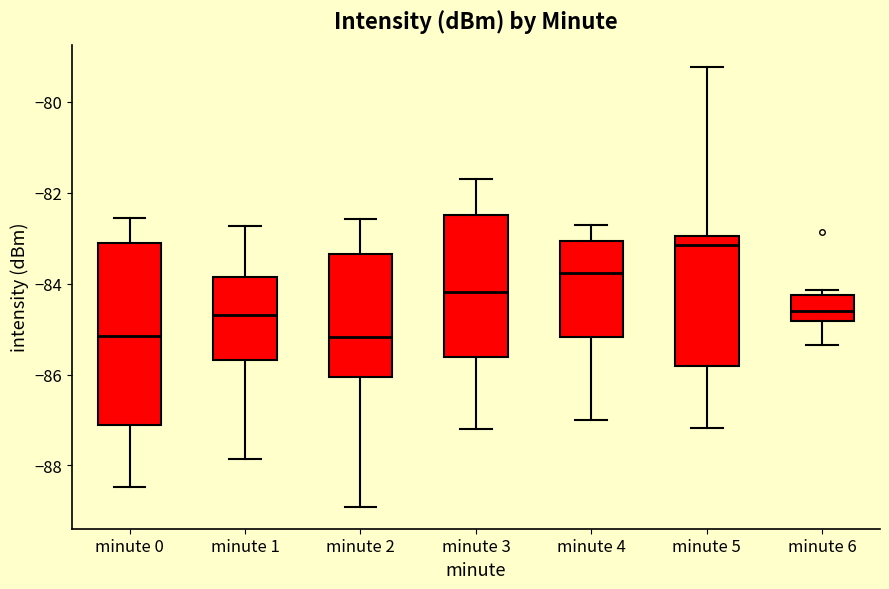

Which box has the highest median line?

minute 5